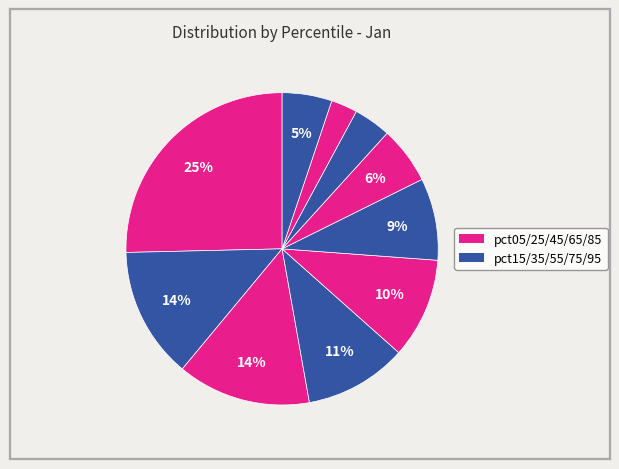

How many slices are in this pie chart?

10